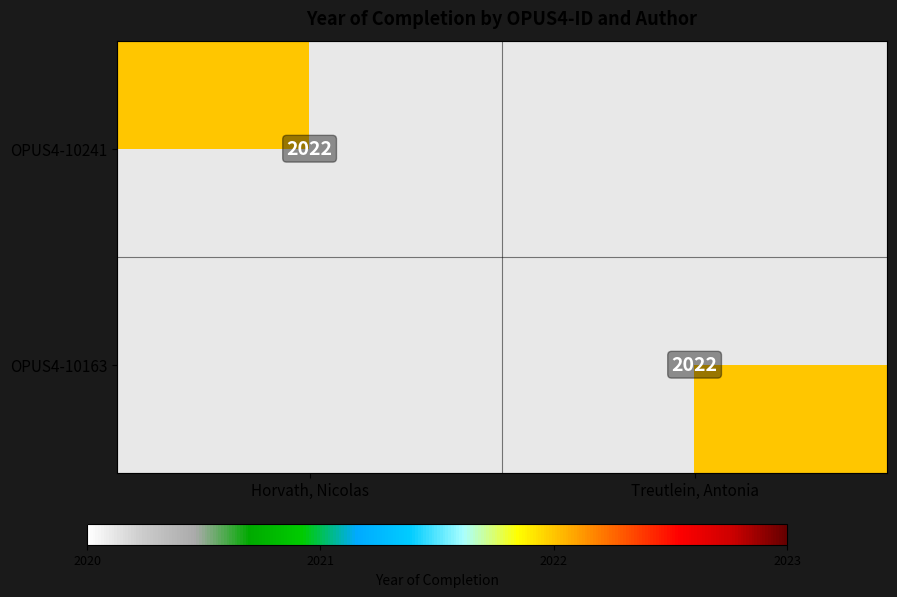

At how many categories does at least one series exceed 1635?

2